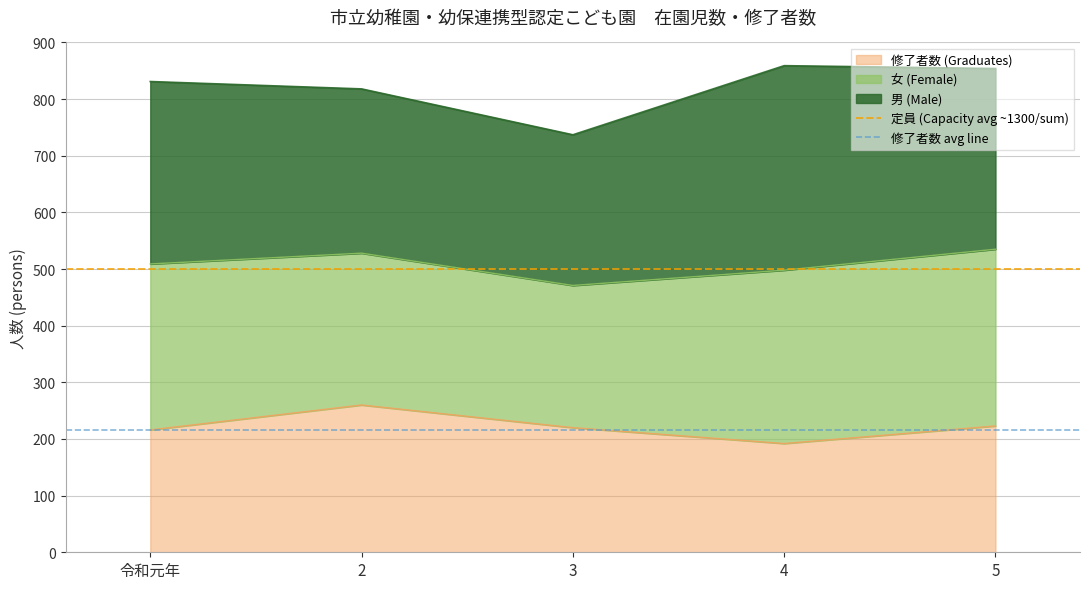

What position from the left is 2?

2